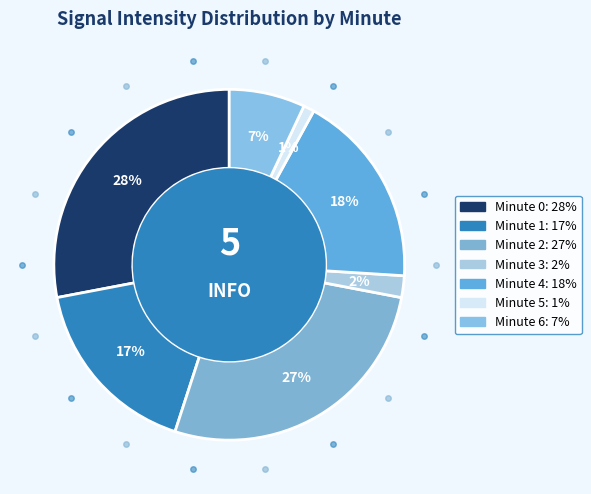

To the nearest percent, what is the average slice percentage?

14%